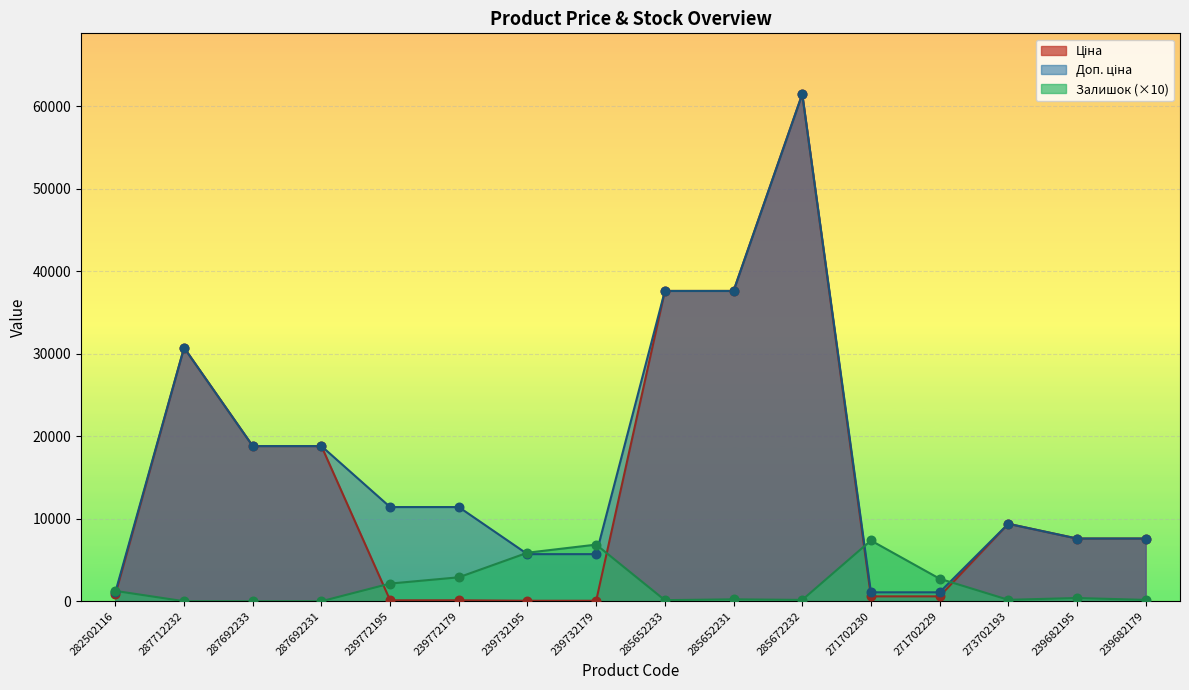

Which series has the largest Y range (max minus min)?

Ціна